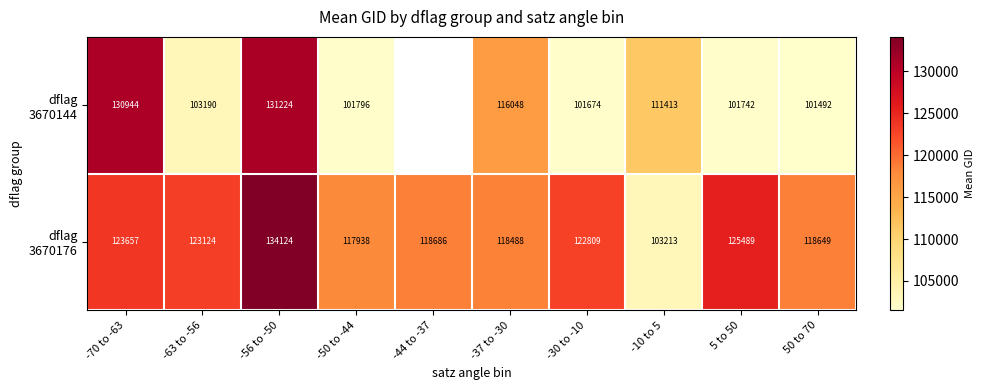

What is the difference between the highest and lowest values at -30 to -10?

21135.0